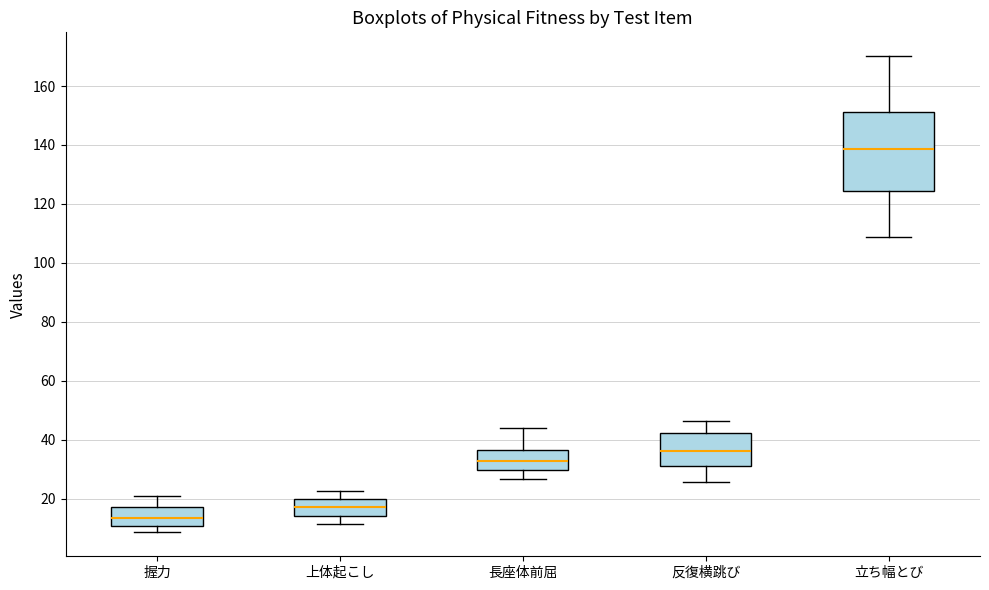

Where does the median line of the box for 反復横跳び sit on the y-axis? The values are not printed on the chart, so give them approximately, as read against the axis.

36